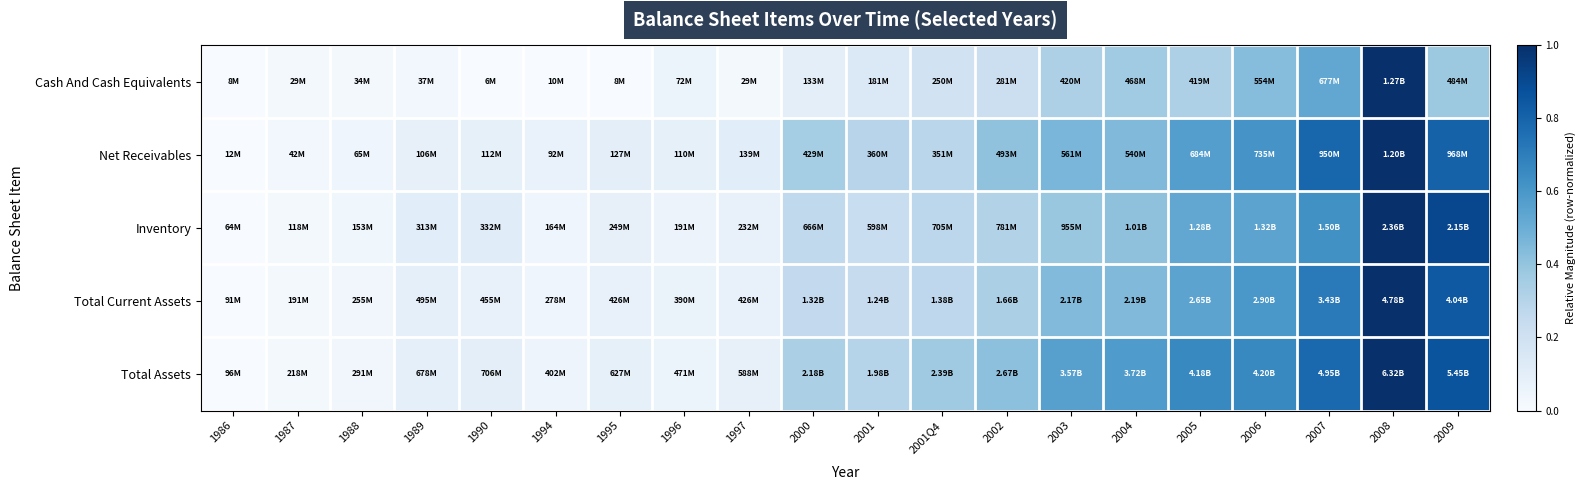

At how many categories does at least one series exceed 0?

20